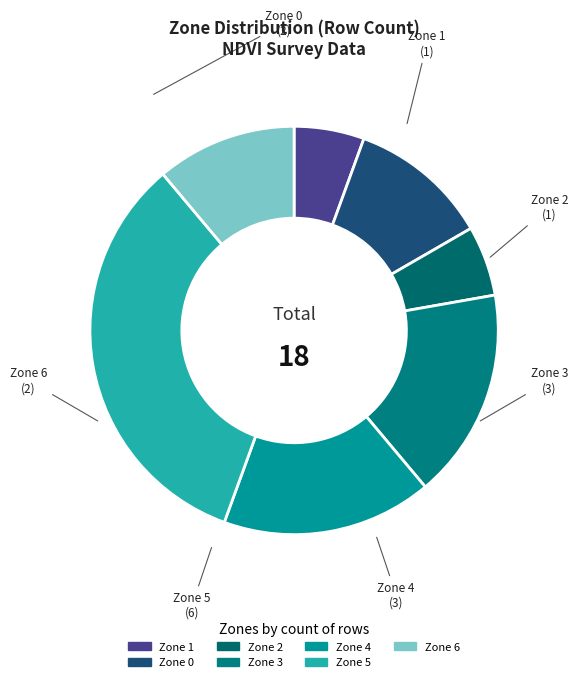

How many slices are in this pie chart?

7